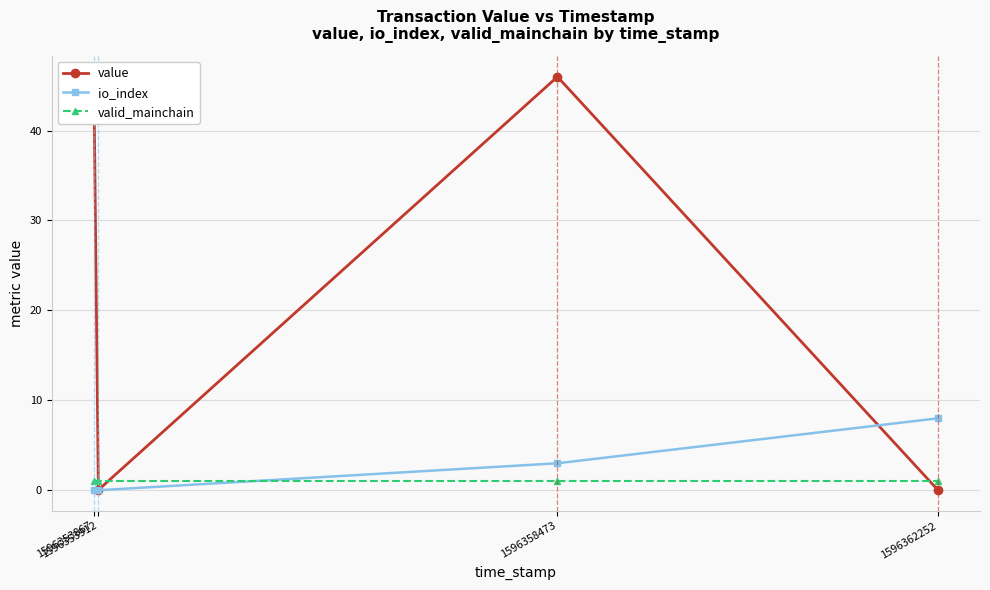

Where do io_index and valid_mainchain first cross each other?

1596353912 and 1596358473